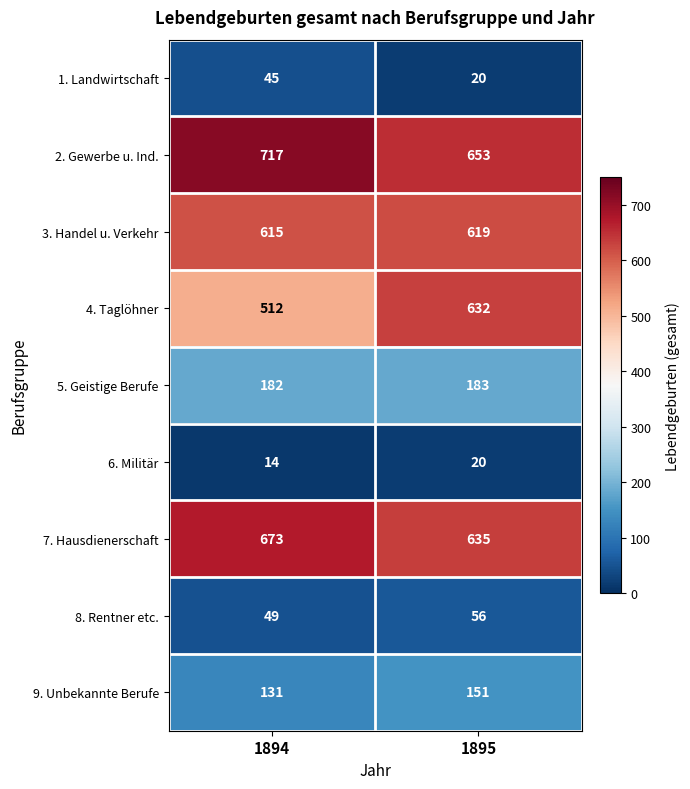

Between 1894 and 1895, which series saw the biggest shift?

4. Taglöhner